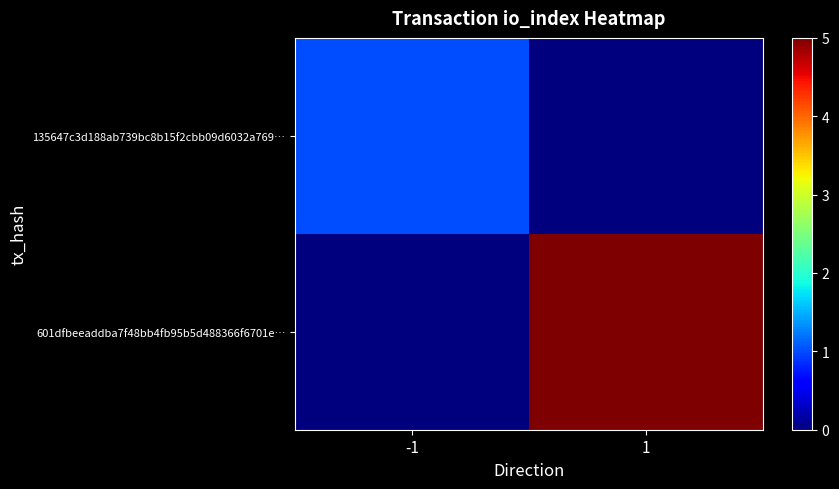

Rank the series by their maximum value, from highest to lowest.

601dfbeeaddba7f48bb4fb95b5d488366f6701e…, 135647c3d188ab739bc8b15f2cbb09d6032a769…